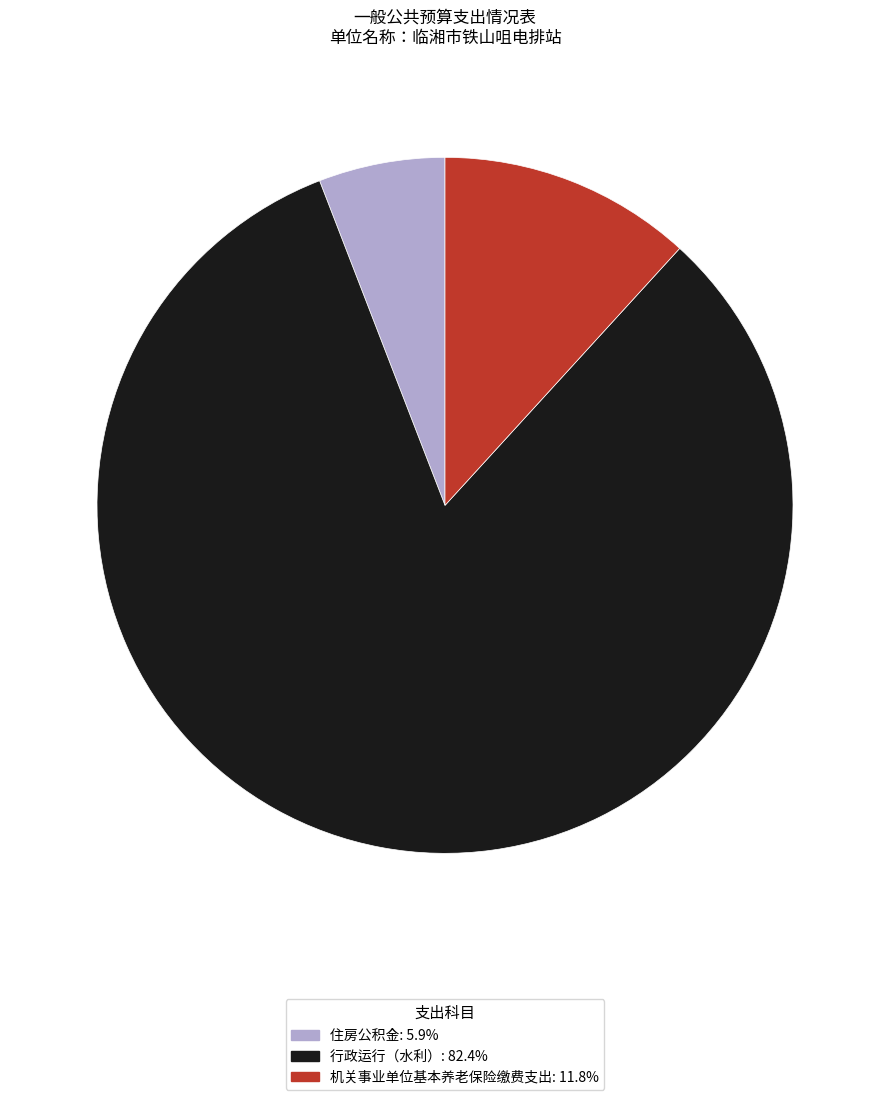

What is the ratio of the value at 行政运行（水利） to the value at 机关事业单位基本养老保险缴费支出?

7.0